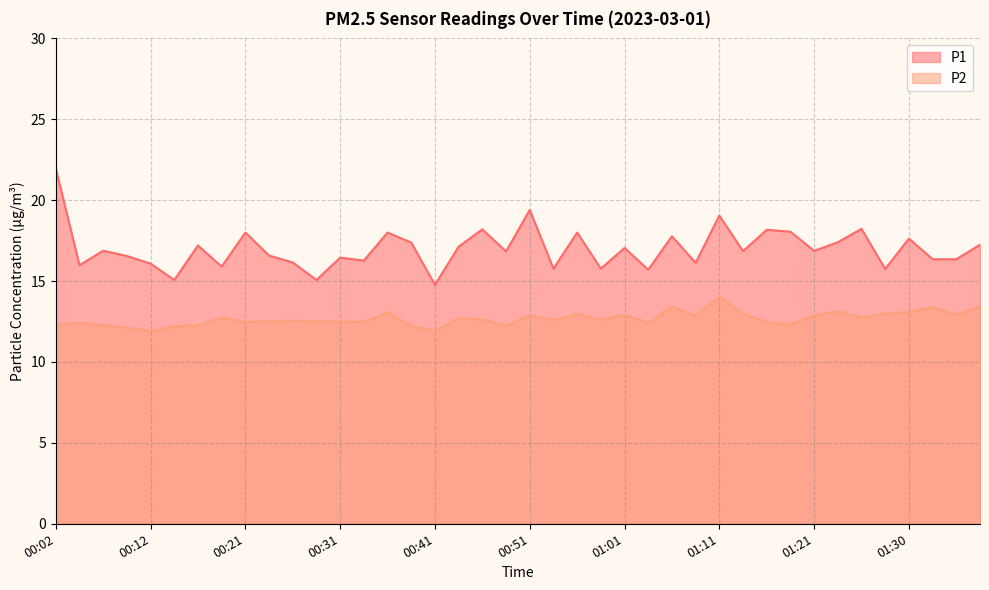

Between 01:28 and 00:16, which is larger?

00:16